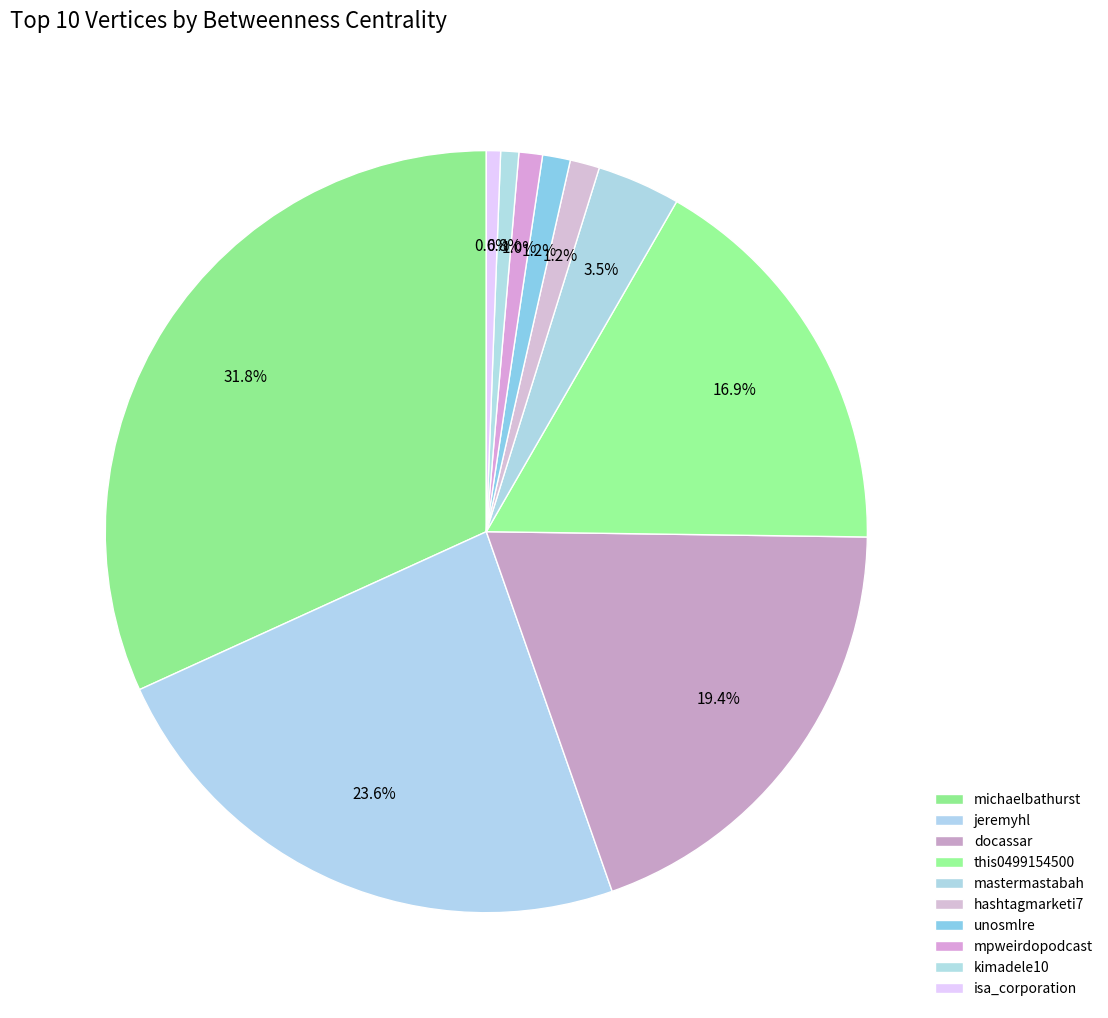

How many segments does this pie chart have?

10